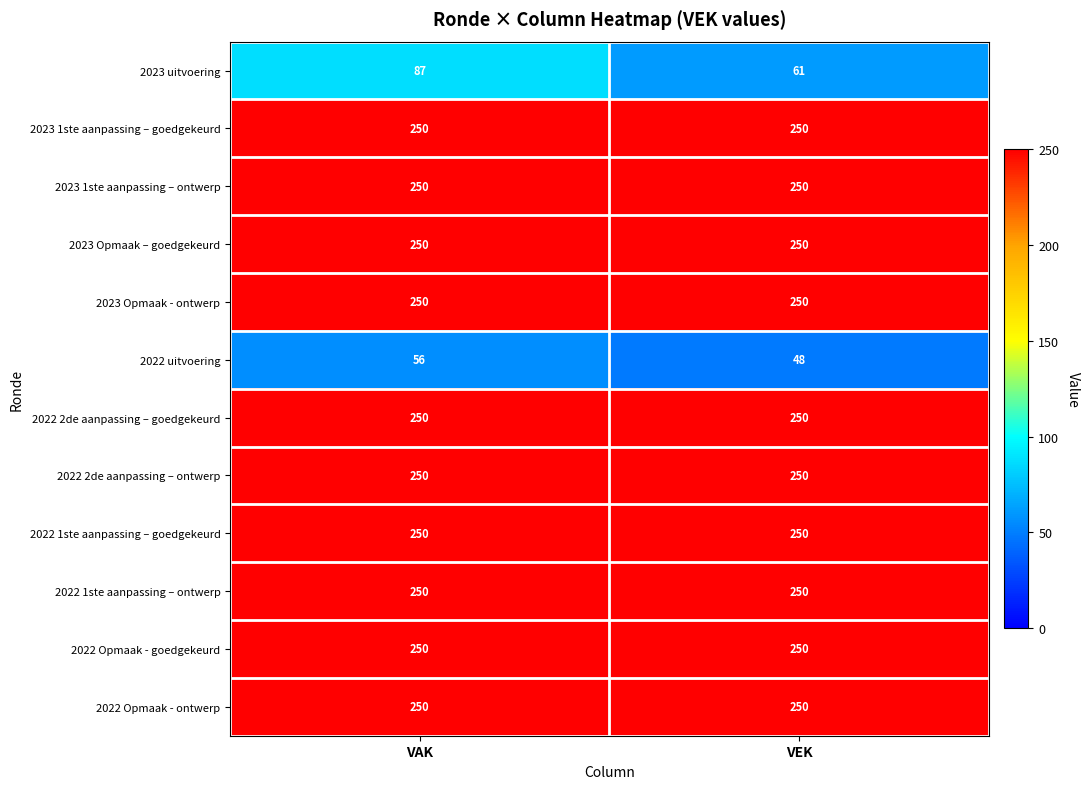

What is the sum of the 2023 Opmaak - ontwerp values at VAK and VEK?

500